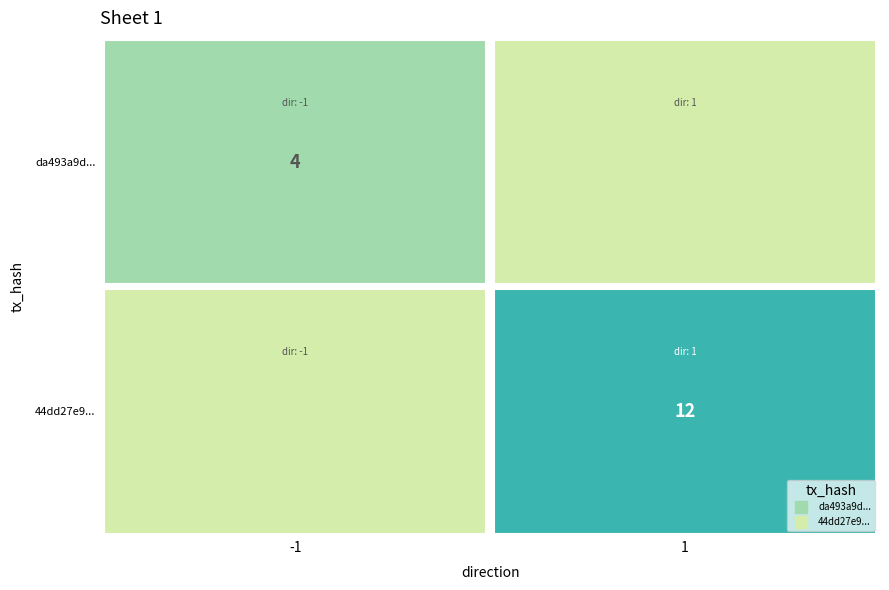

Is it true that 44dd27e9... equals 1 at direction?

True